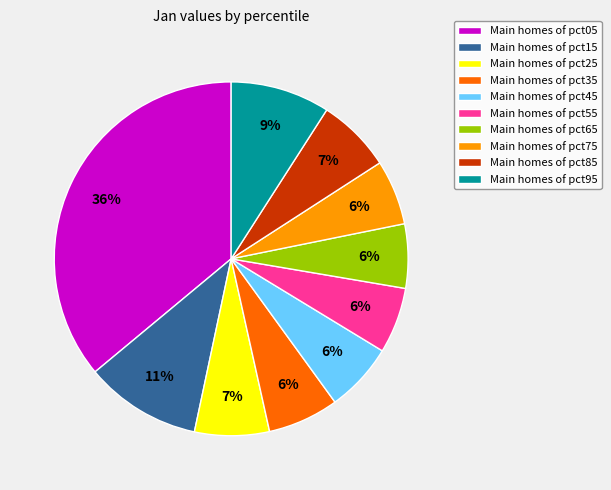

True or false: Main homes of pct45 accounts for 19% of the total.

False